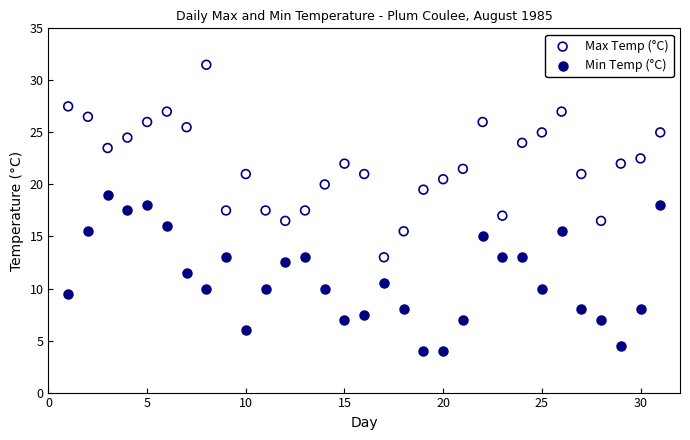

Which series contains the highest Y value?

Max Temp (°C)